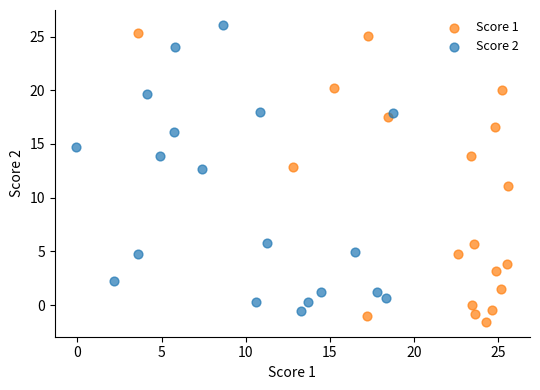

Which series contains the lowest Y value?

Score 1